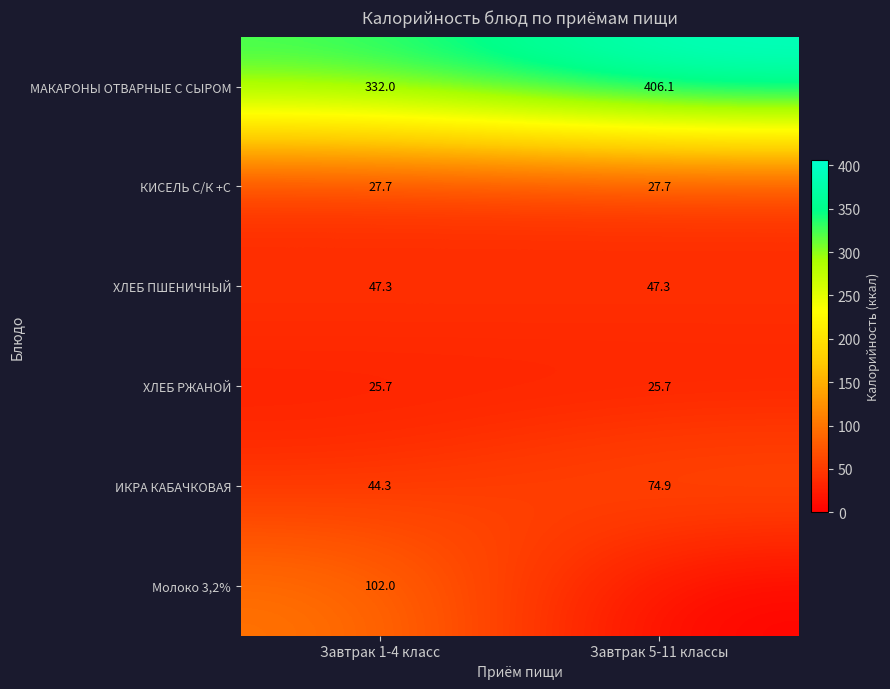

The Молоко 3,2% series shows -52.4 at Завтрак 5-11 классы. True or false?

False